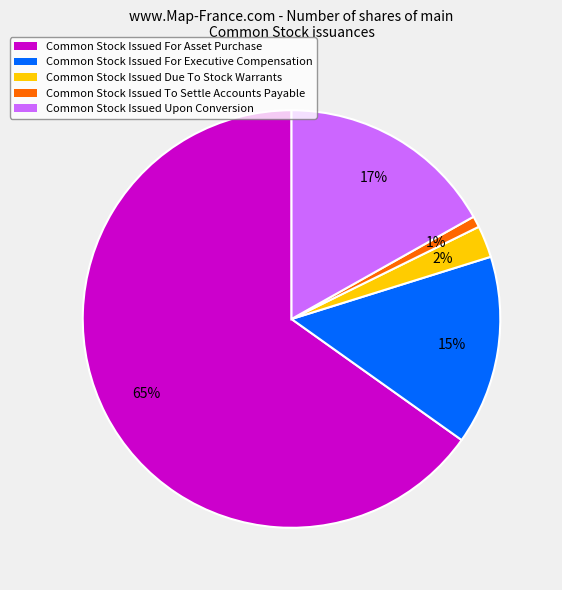

How many segments does this pie chart have?

5